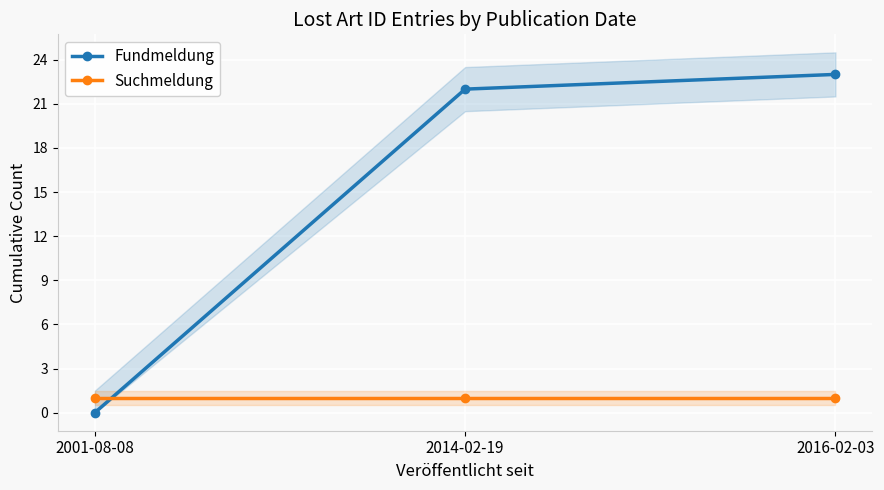

What is the greatest value displayed?

23